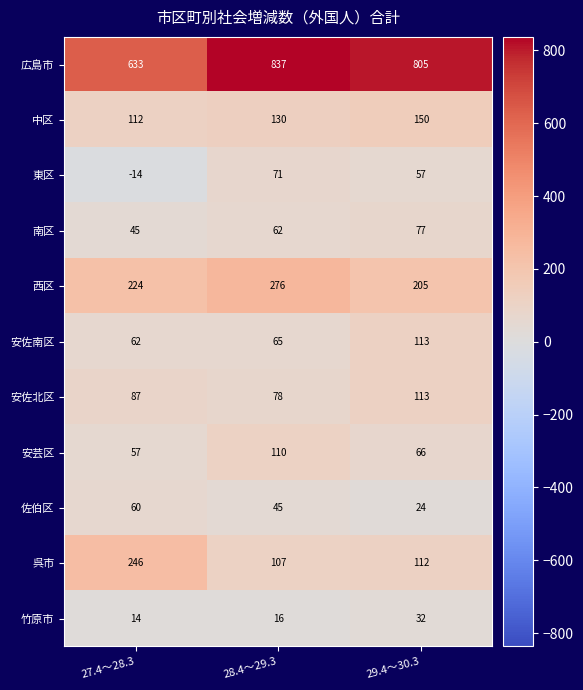

Which category has the lowest value in the 竹原市 series?

27.4～28.3